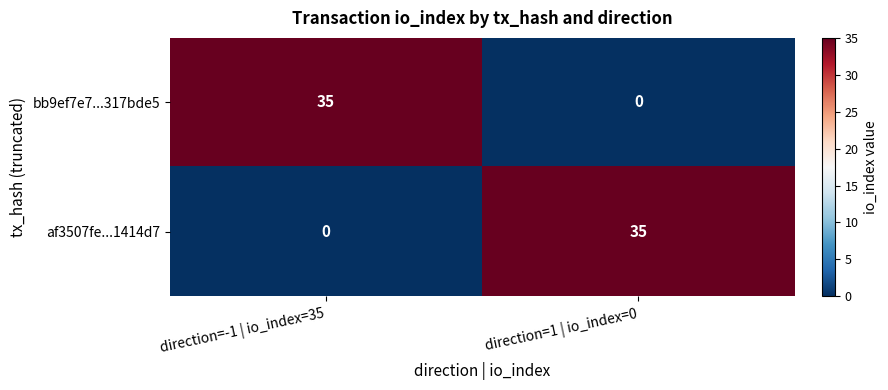

What is the spread (max minus min) of values at direction=-1 | io_index=35?

35